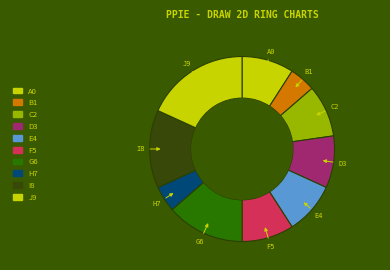

Which slice is the largest?

J9